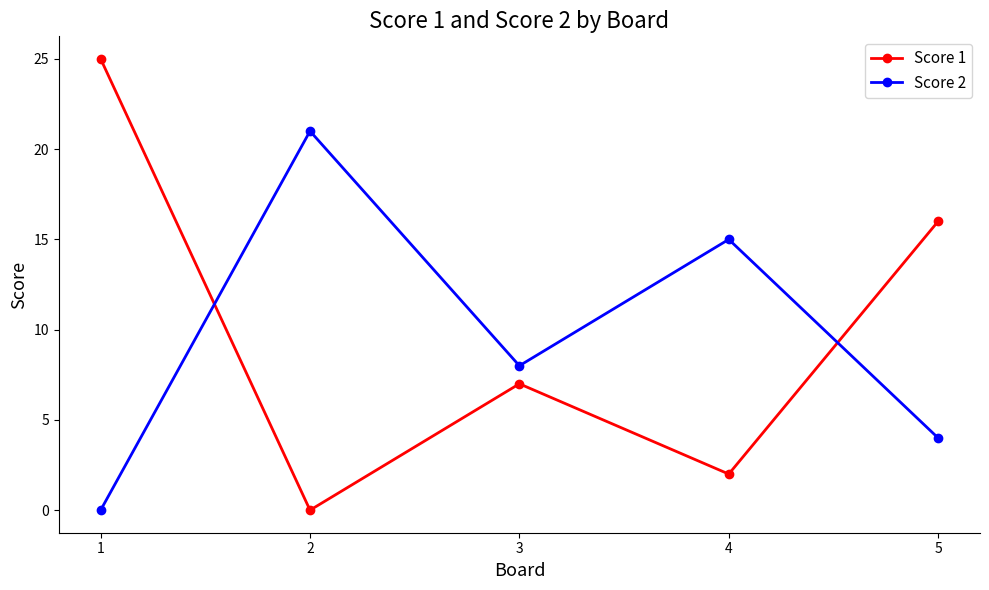

Which series has the widest spread of values?

Score 1